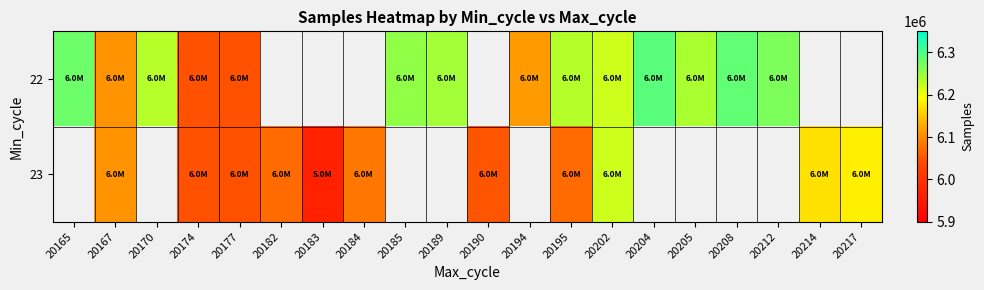

Between 20185 and 20195, which series saw the biggest shift?

22